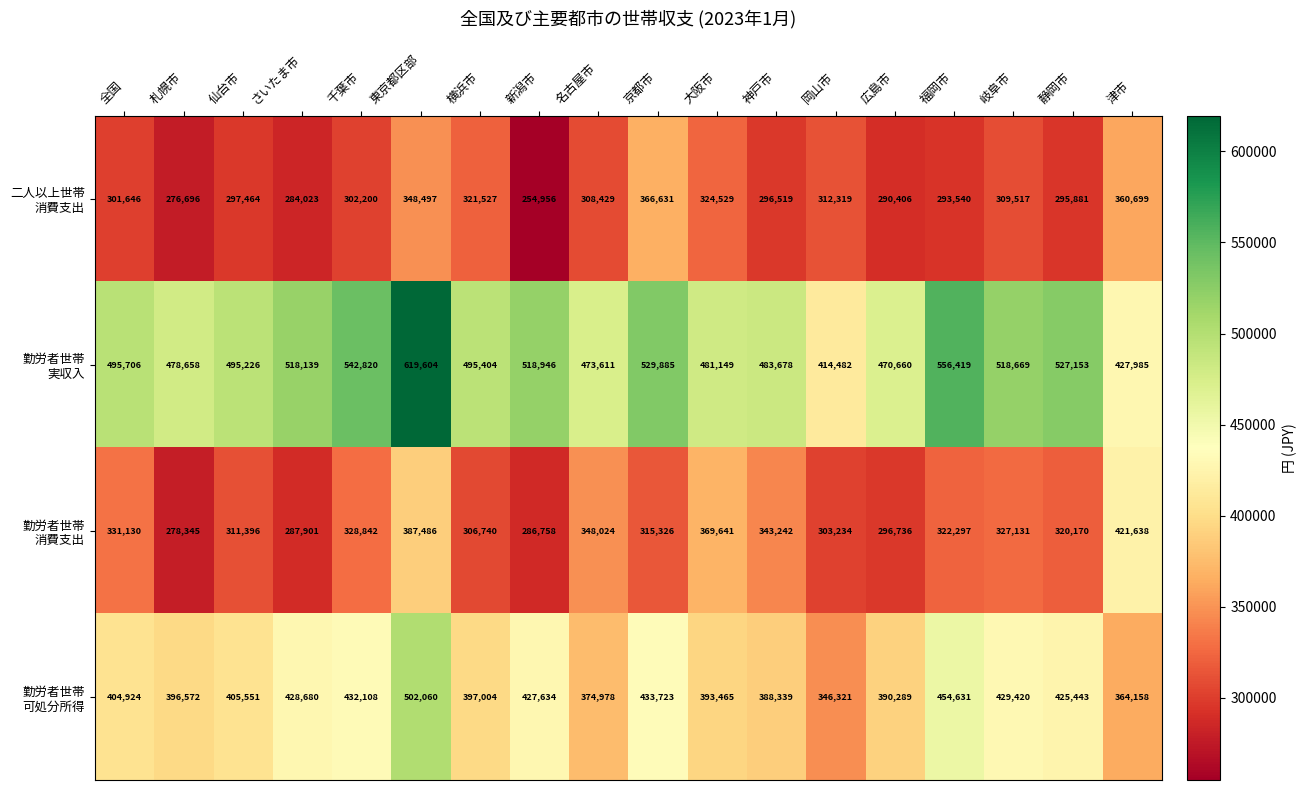

What is the spread (max minus min) of values at 岐阜市?

209152